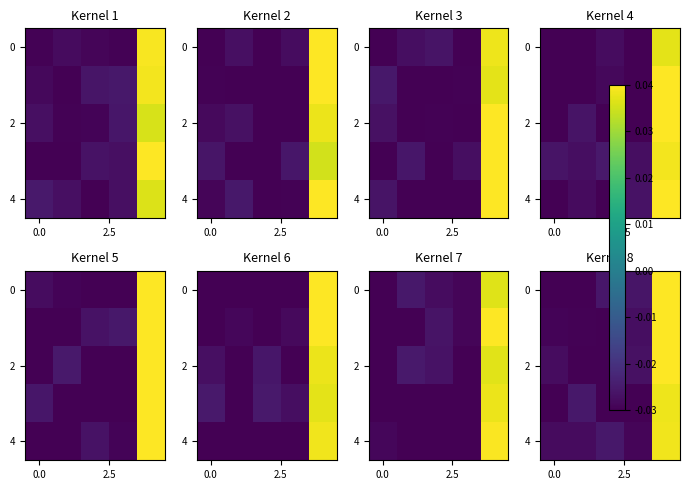

Which category has the highest value across all series?

4